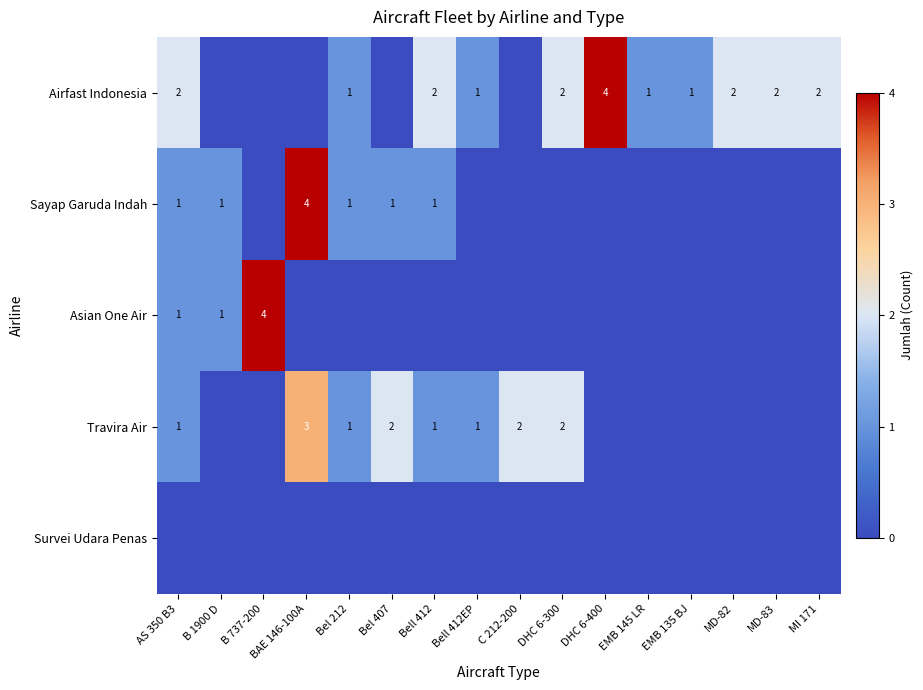

Is it true that Sayap Garuda Indah equals 1 at Bel 407?

True